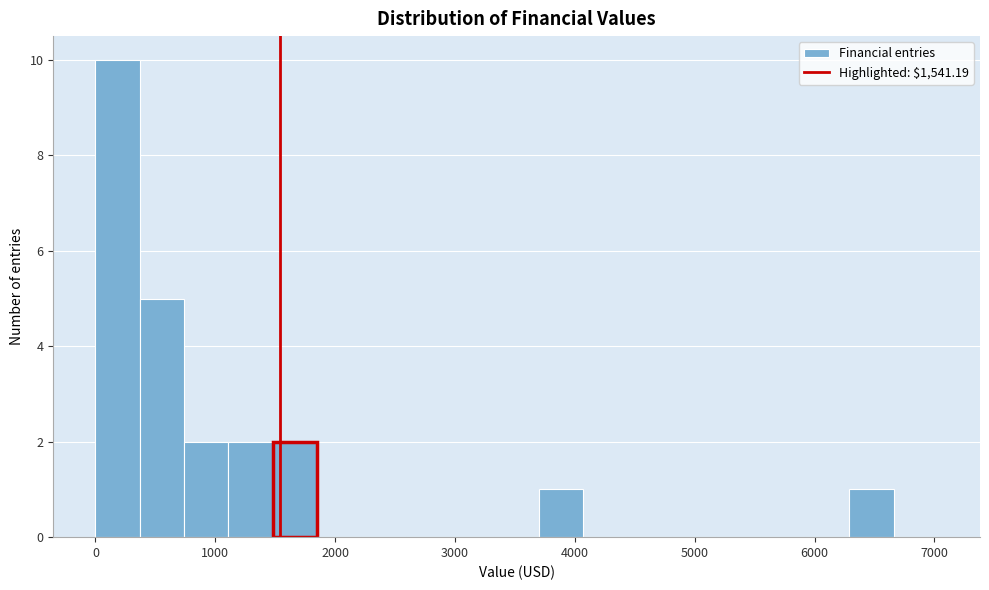

Around what value on the x-axis is the tallest bar? Give the approximate position of its centre, as read against the axis.

200